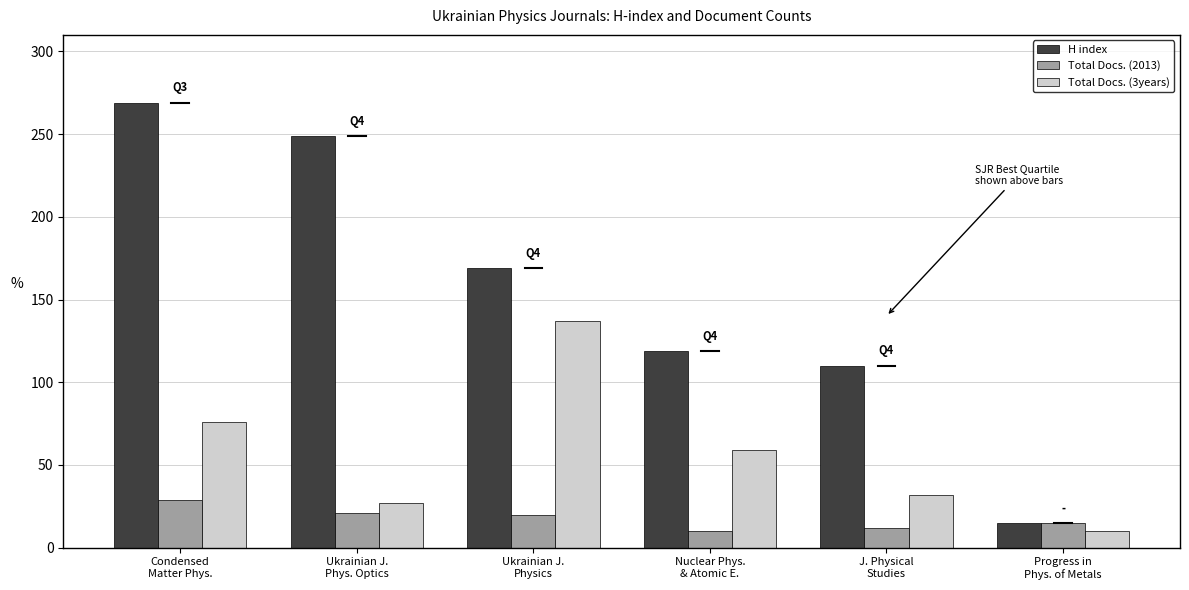

Which series changed the most between Condensed
Matter Phys. and J. Physical
Studies?

H index